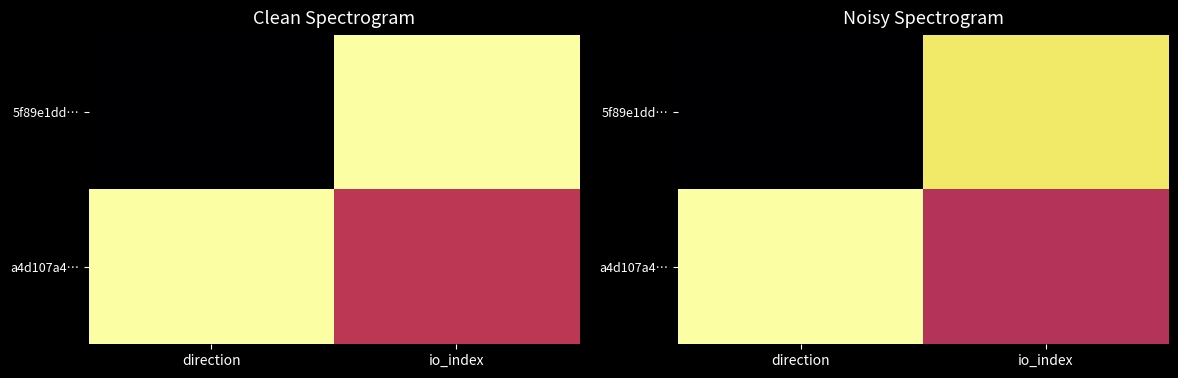

Which series has the widest spread of values?

5f89e1dd…